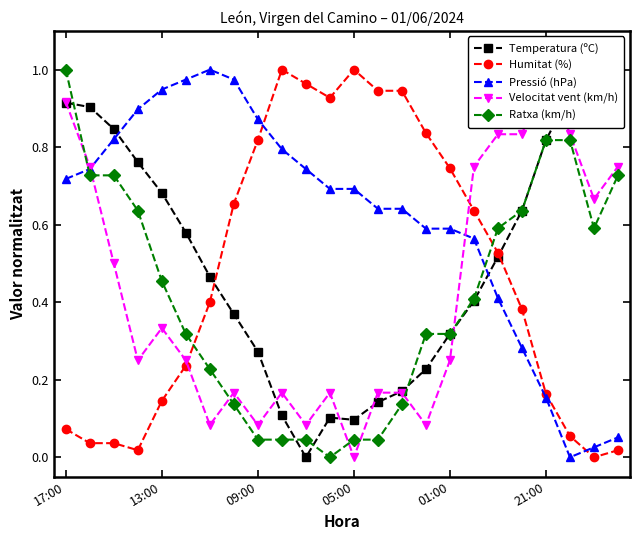

Does the chart have visible grid lines?

No